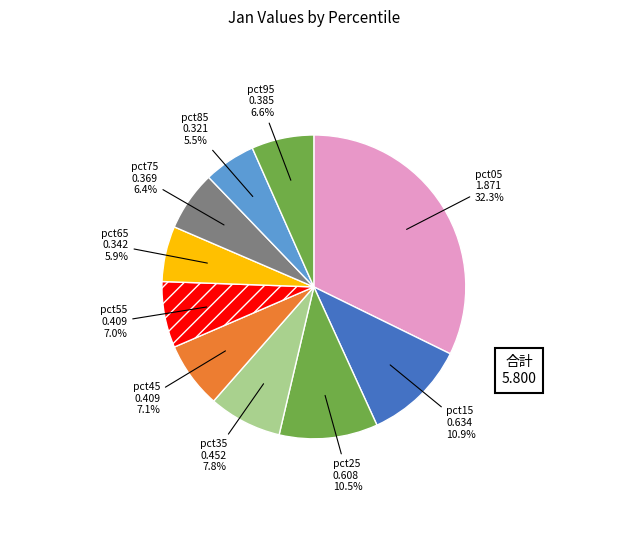

How many segments does this pie chart have?

10